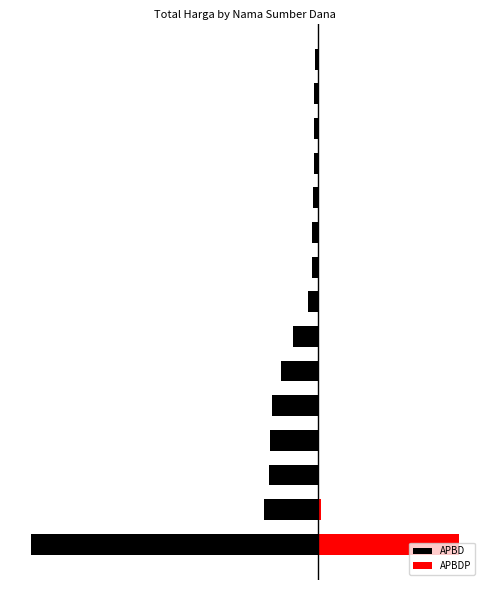

What is the highest value of the APBD series?

-27412000